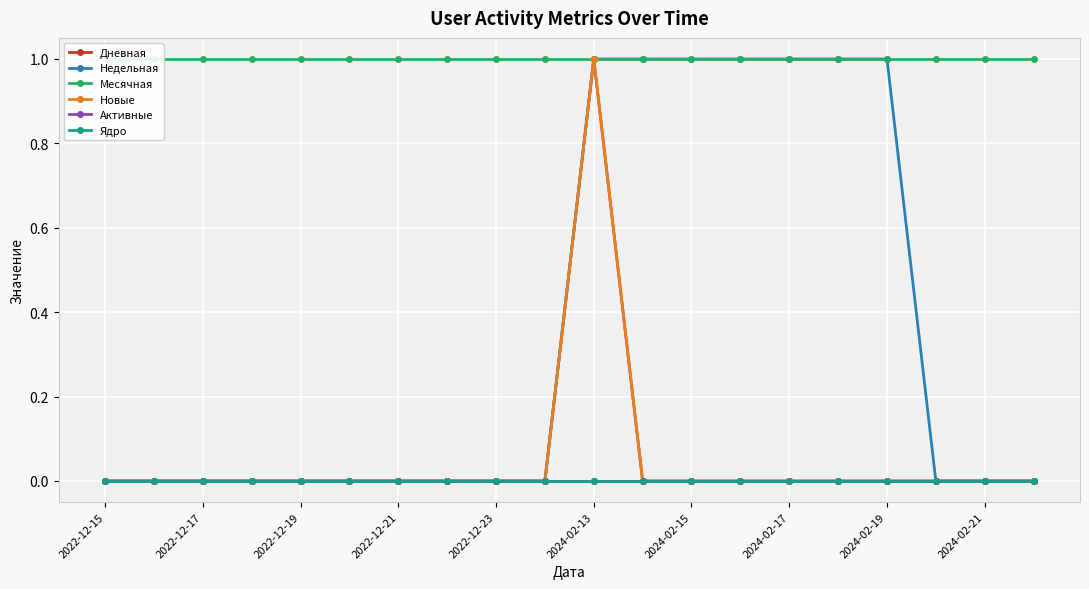

Reading right to left, transcribe all the data shown in this chart.

Дневная: 0	0	0	0	0	0	0	0	0	1	0	0	0	0	0	0	0	0	0	0
Недельная: 0	0	0	1	1	1	1	1	1	1	0	0	0	0	0	0	0	0	0	0
Месячная: 1	1	1	1	1	1	1	1	1	1	1	1	1	1	1	1	1	1	1	1
Новые: 0	0	0	0	0	0	0	0	0	1	0	0	0	0	0	0	0	0	0	0
Активные: 0	0	0	0	0	0	0	0	0	0	0	0	0	0	0	0	0	0	0	0
Ядро: 0	0	0	0	0	0	0	0	0	0	0	0	0	0	0	0	0	0	0	0